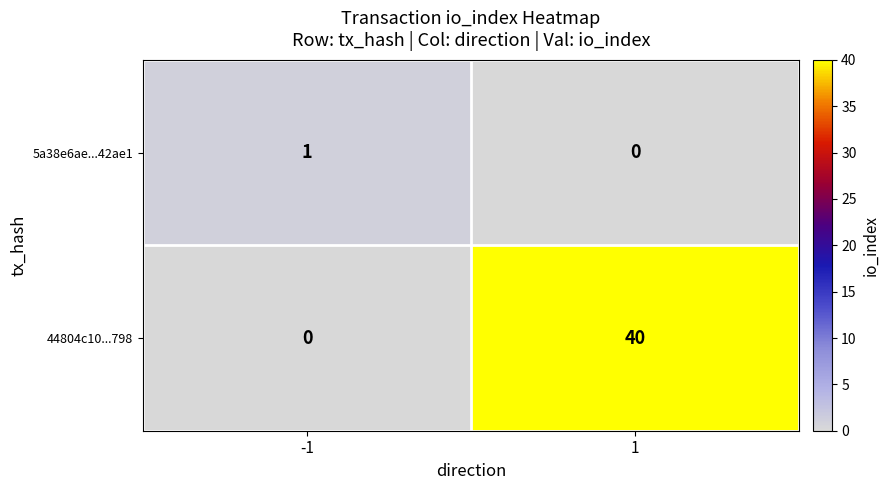

Rank the series by their maximum value, from highest to lowest.

44804c10...798, 5a38e6ae...42ae1